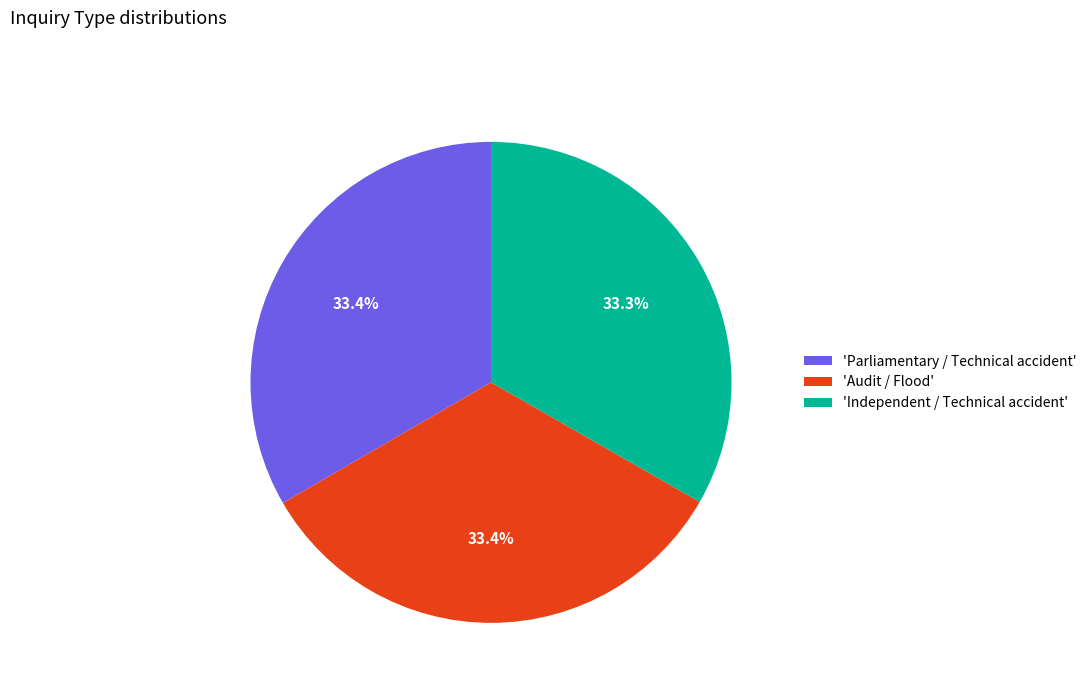

What is the ratio of the value at 'Audit / Flood' to the value at 'Independent / Technical accident'?

1.0